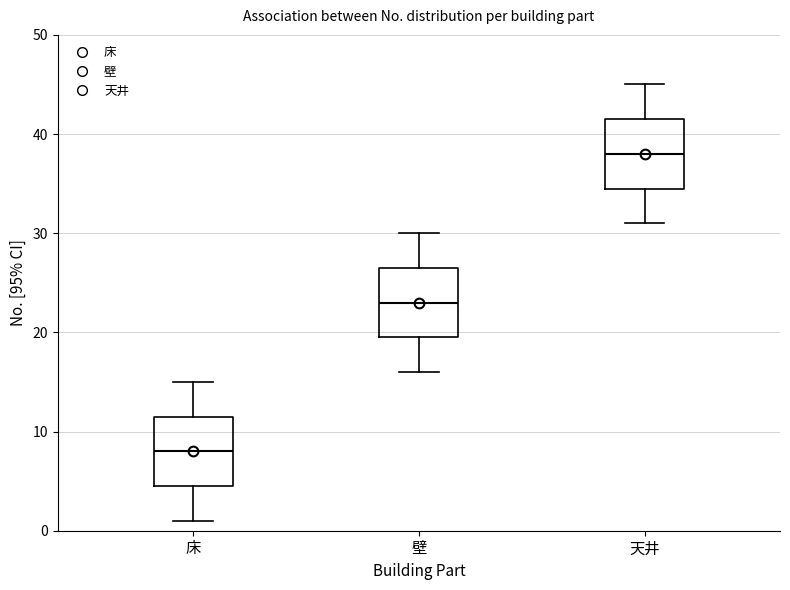

Which box has the lowest median line?

床